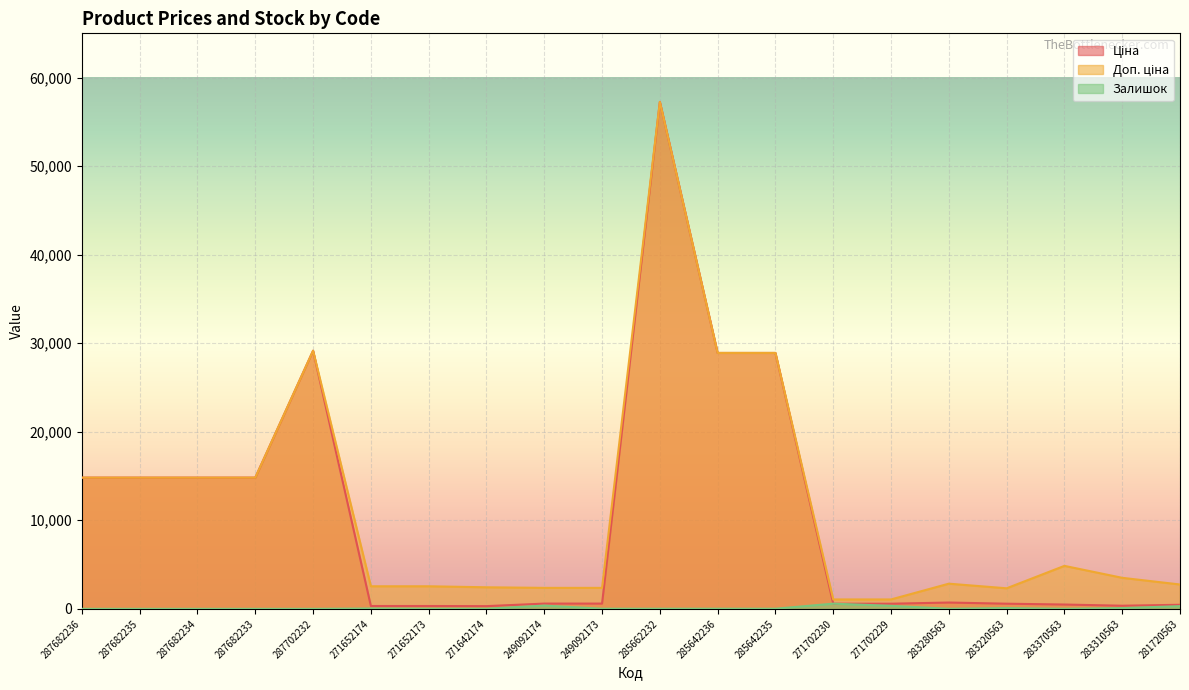

True or false: Залишок has more than 0 interior local peaks.

True